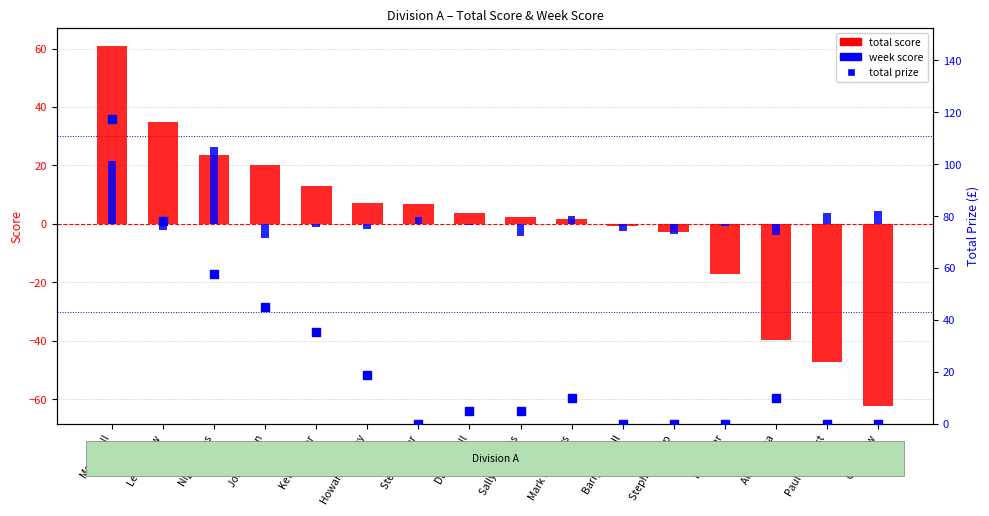

At how many categories does at least one series exceed -35?

16